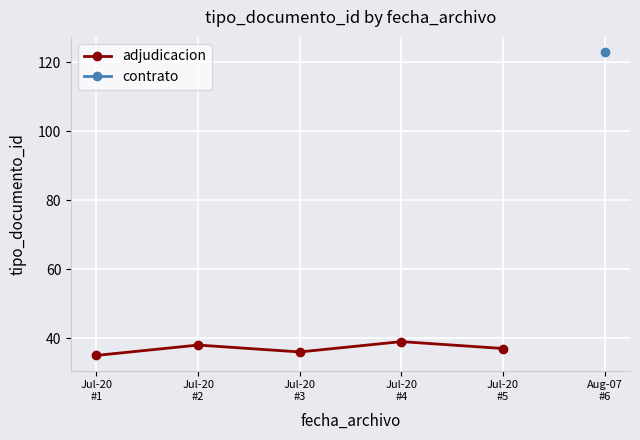

Where is the first local minimum?

Jul-20
#3